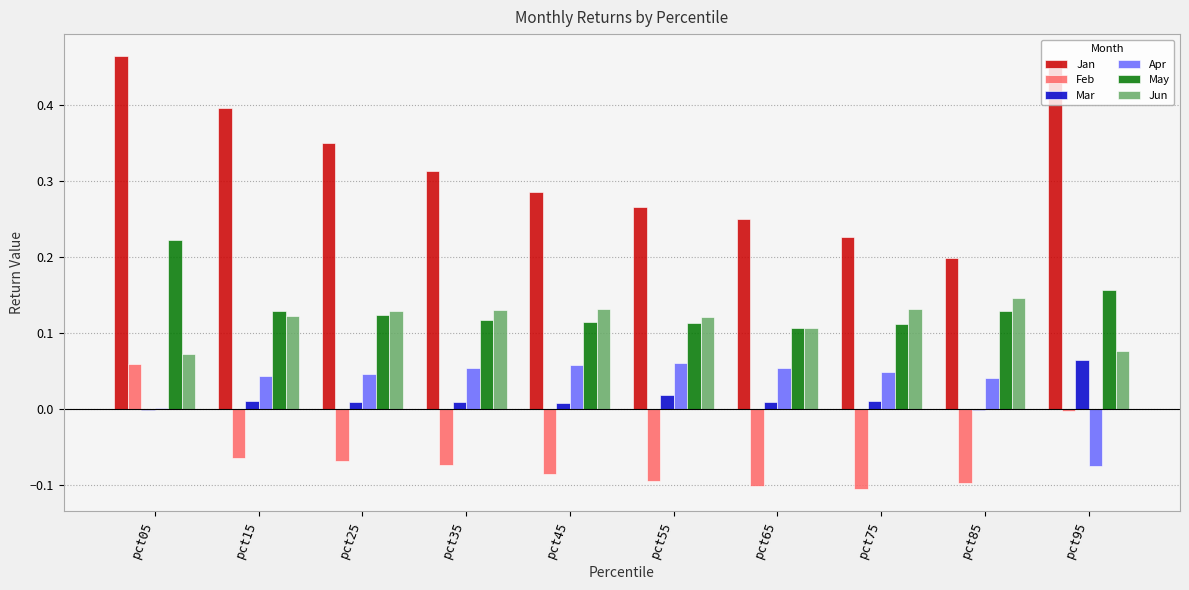

Is it true that Jun equals 0.2 at pct45?

False